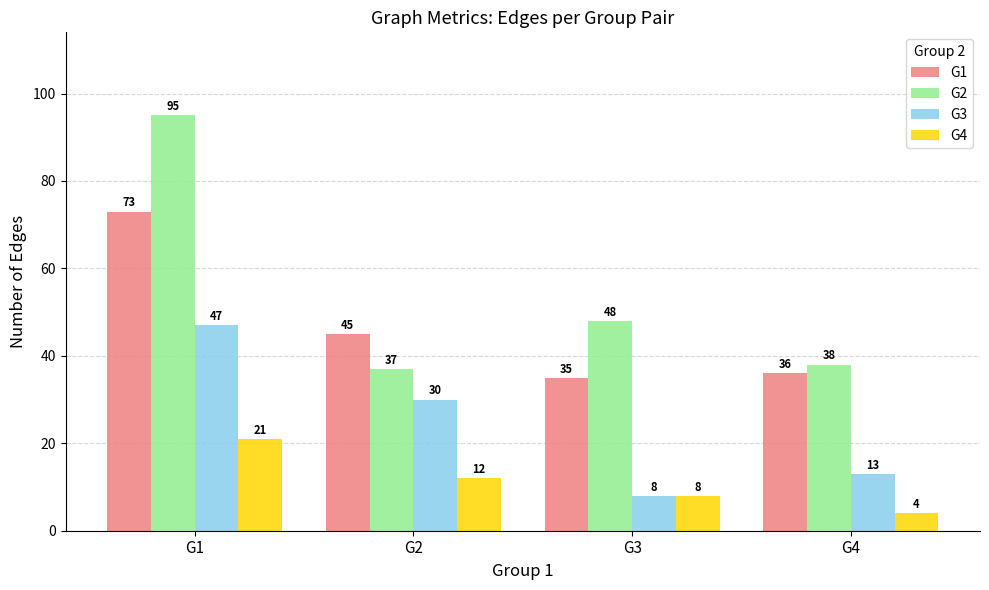

Between G1 and G2, which series saw the biggest shift?

G2